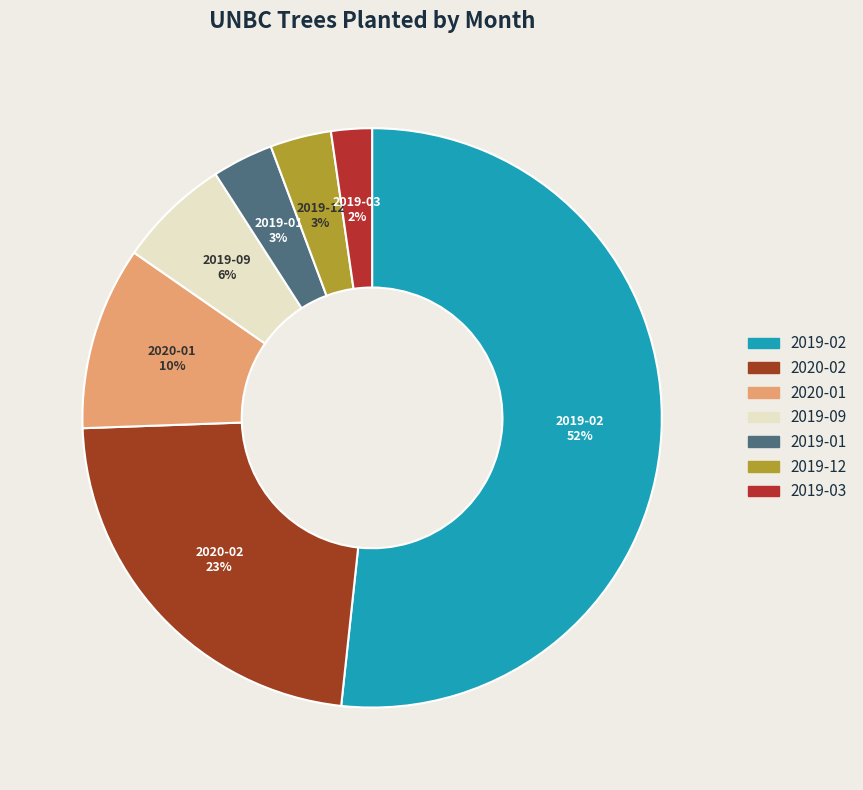

To the nearest percent, what percentage of the pie is 2019-12?

3%